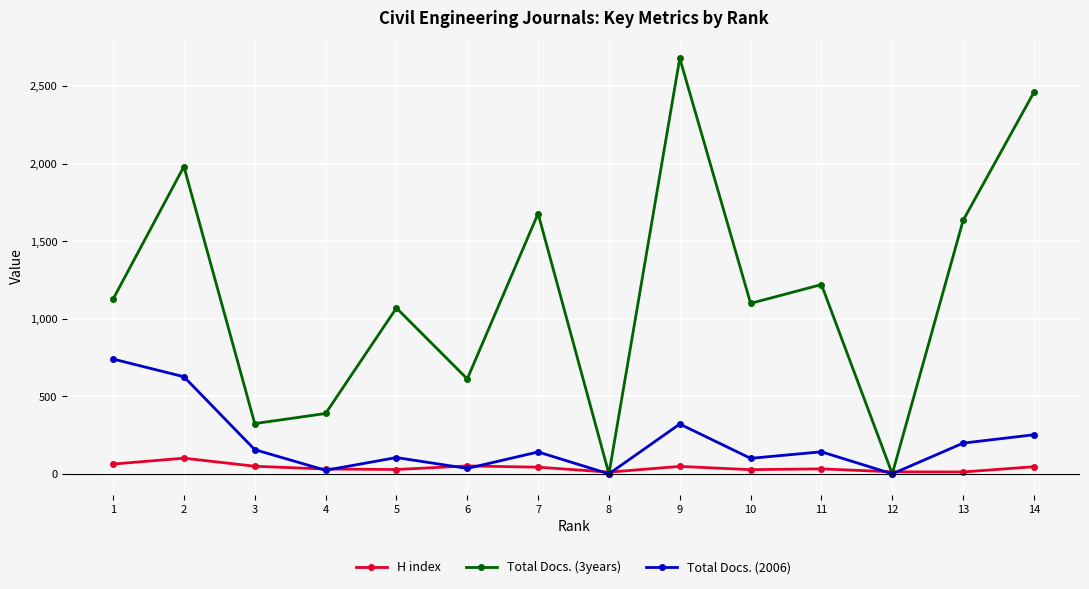

At 1, list the series in order from largest to smallest.

Total Docs. (3years), Total Docs. (2006), H index